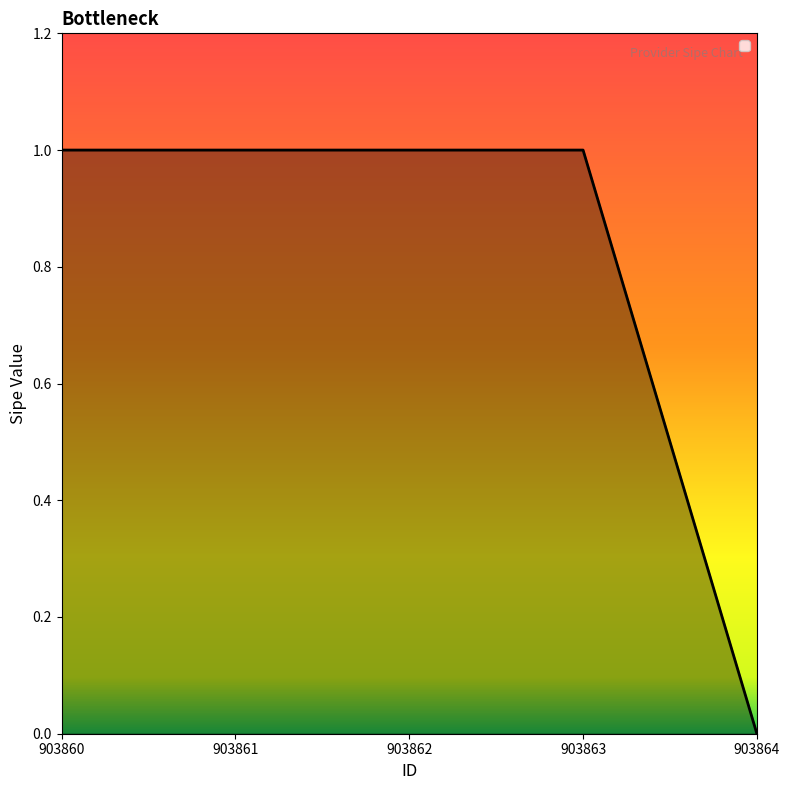

How many distinct data groups are displayed?

1